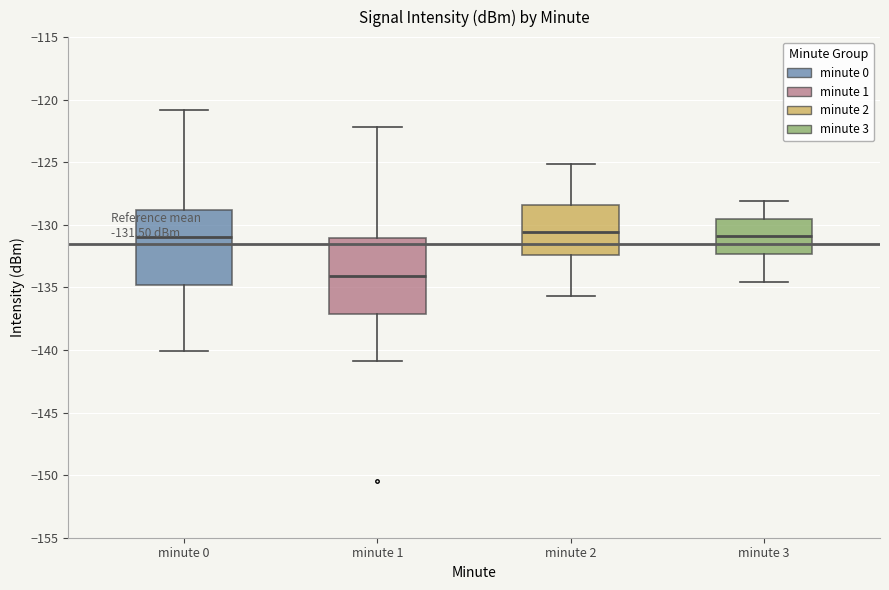

Which box's median line is the lowest?

minute 1